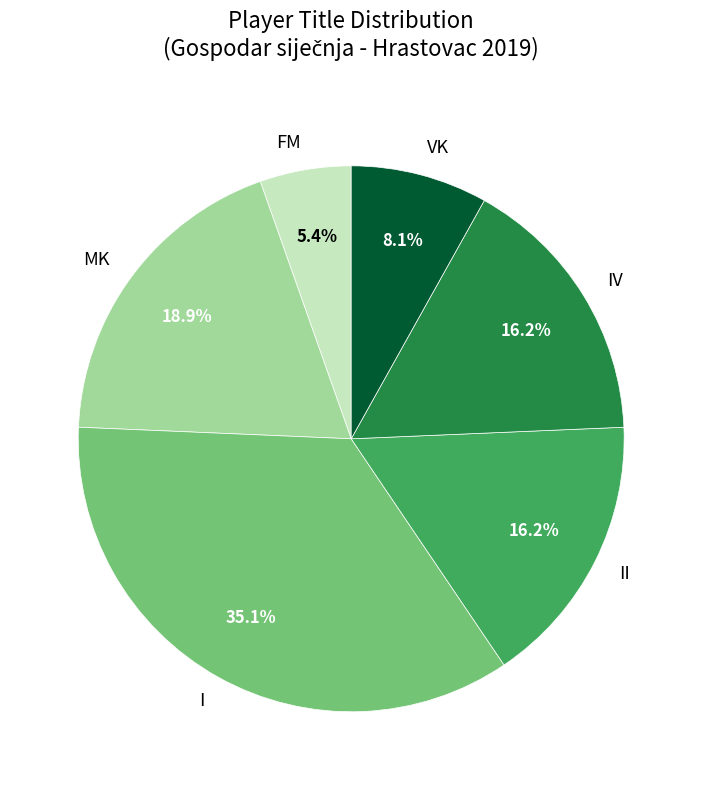

What is the ratio of the value at MK to the value at II?

1.2